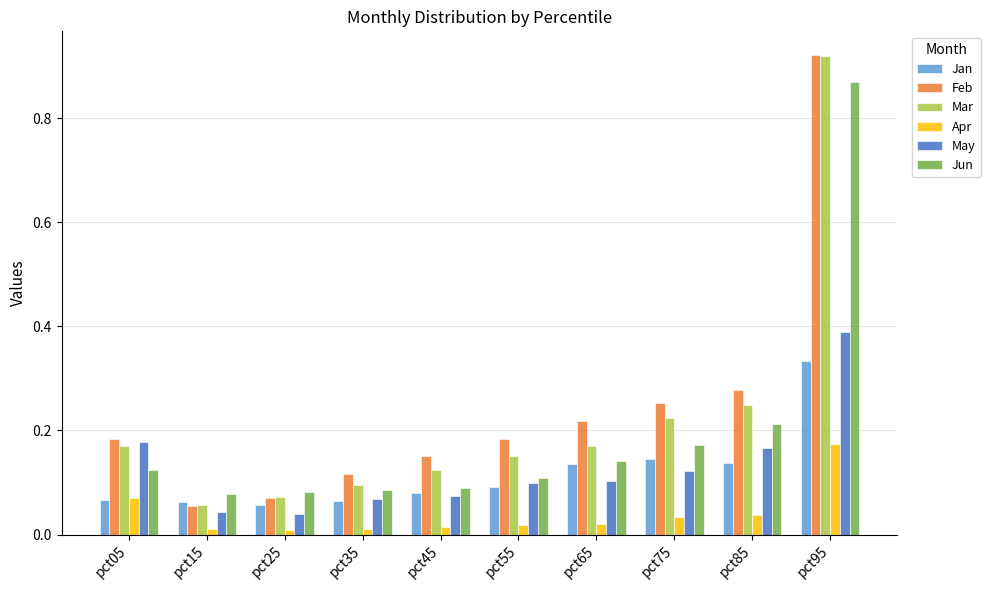

Rank the series at pct75 from highest to lowest value.

Feb, Mar, Jun, Jan, May, Apr